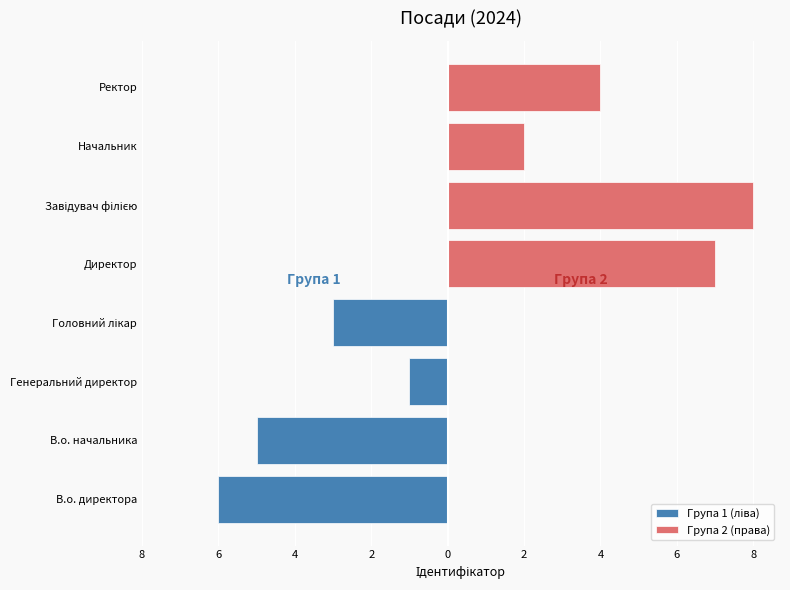

What is the spread (max minus min) of values at 4?

3